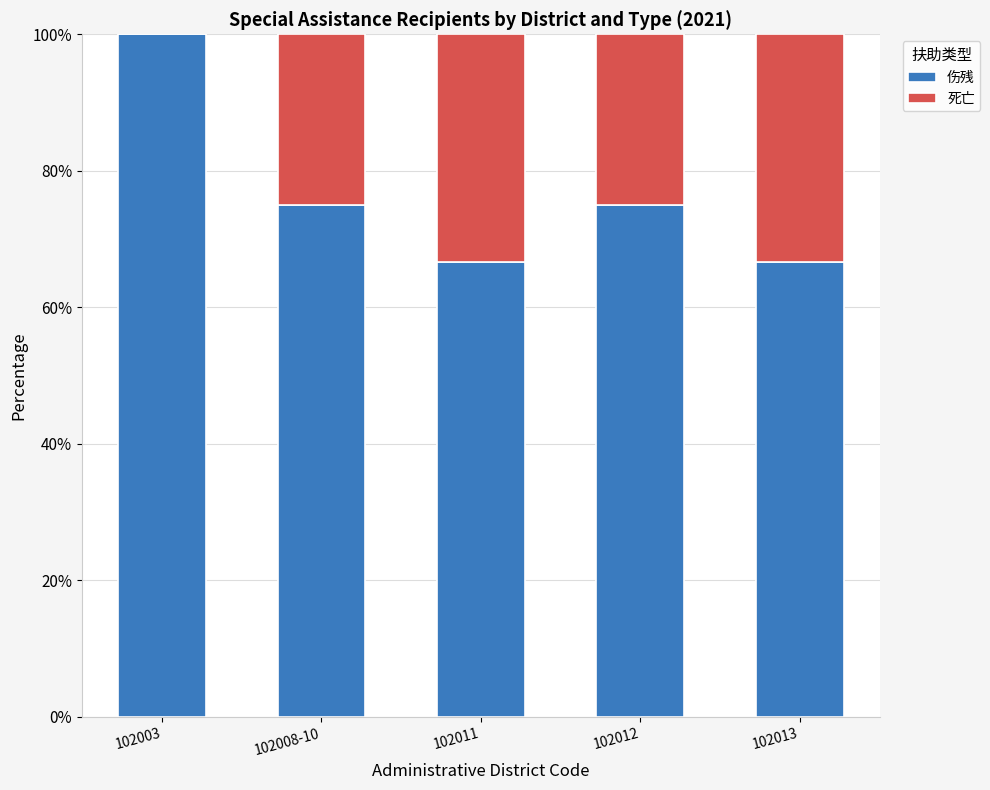

Reading left to right, what are the values for 伤残?

102003=100.0	102008-10=75.0	102011=66.7	102012=75.0	102013=66.7